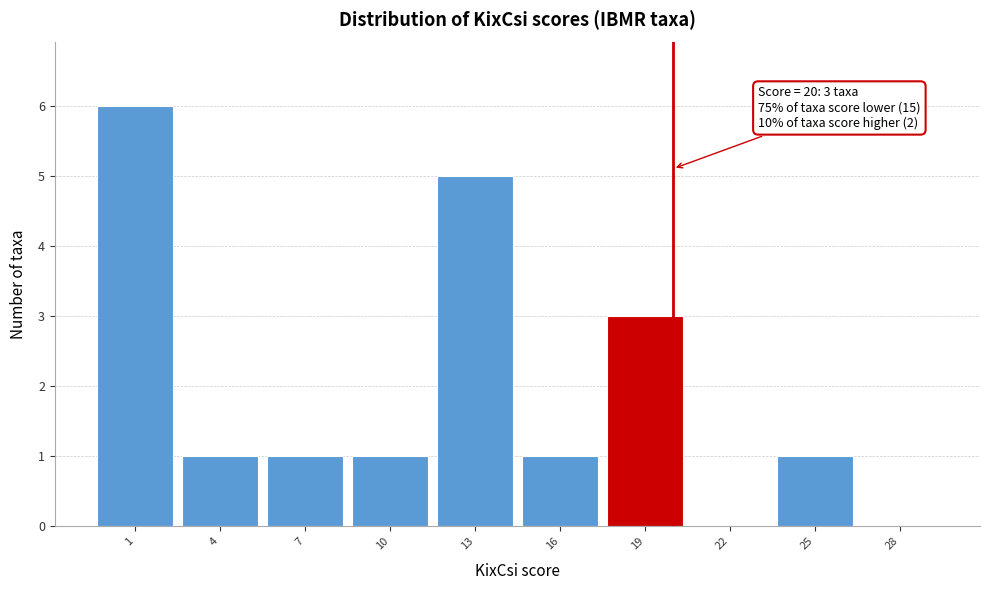

Which range on the x-axis has the tallest bar?

-0.5 to 2.5